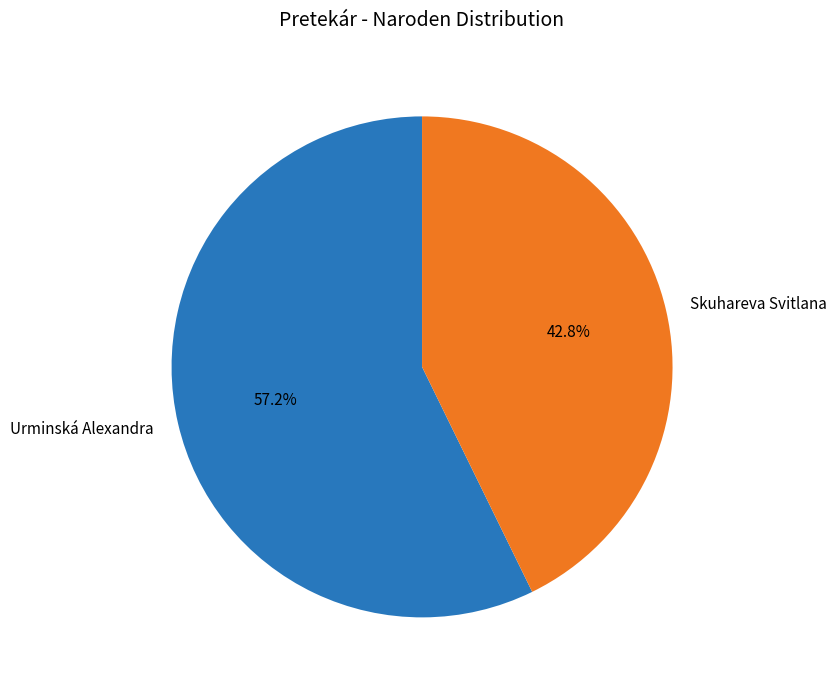

Combined, what portion of the pie is Skuhareva Svitlana and Urminská Alexandra?

100.0%